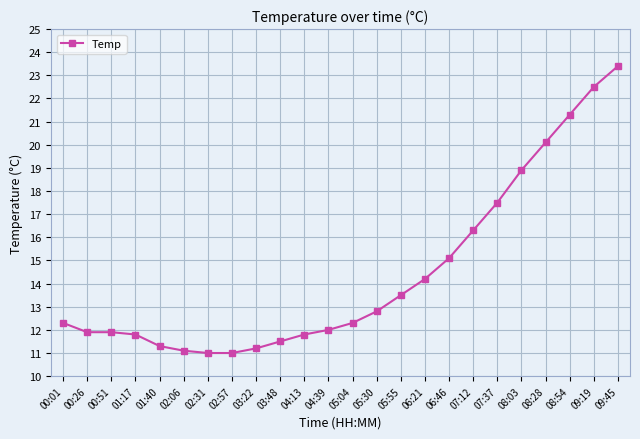

Is this an area chart (filled region under the line)?

No